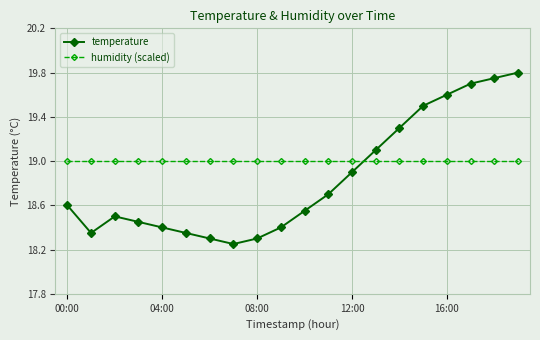

Which series has the largest total across all categories?

humidity (scaled)